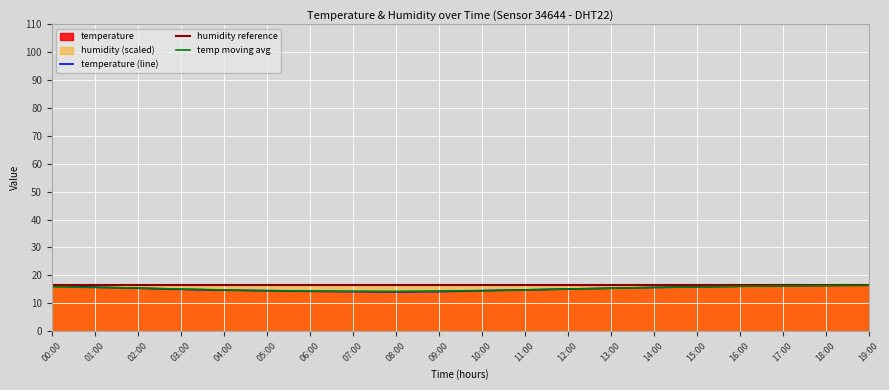

What is the difference between the maximum and minimum values?

2.4